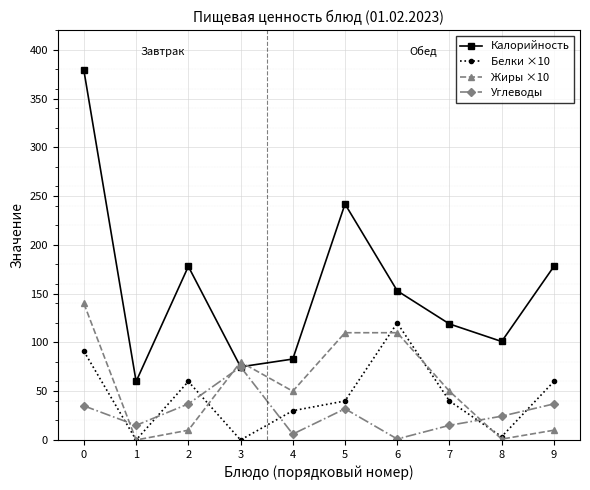

What are all the series names shown in the legend?

Калорийность, Белки ×10, Жиры ×10, Углеводы